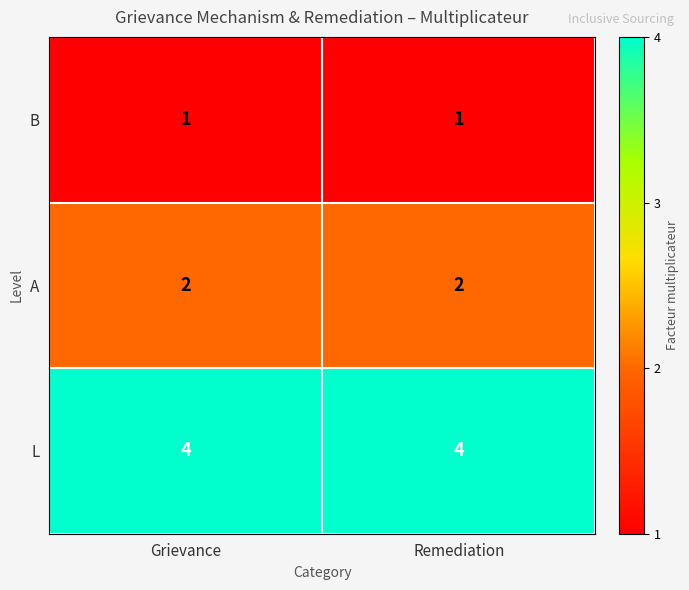

Is the value of L at Grievance greater than the value of B at Remediation?

Yes